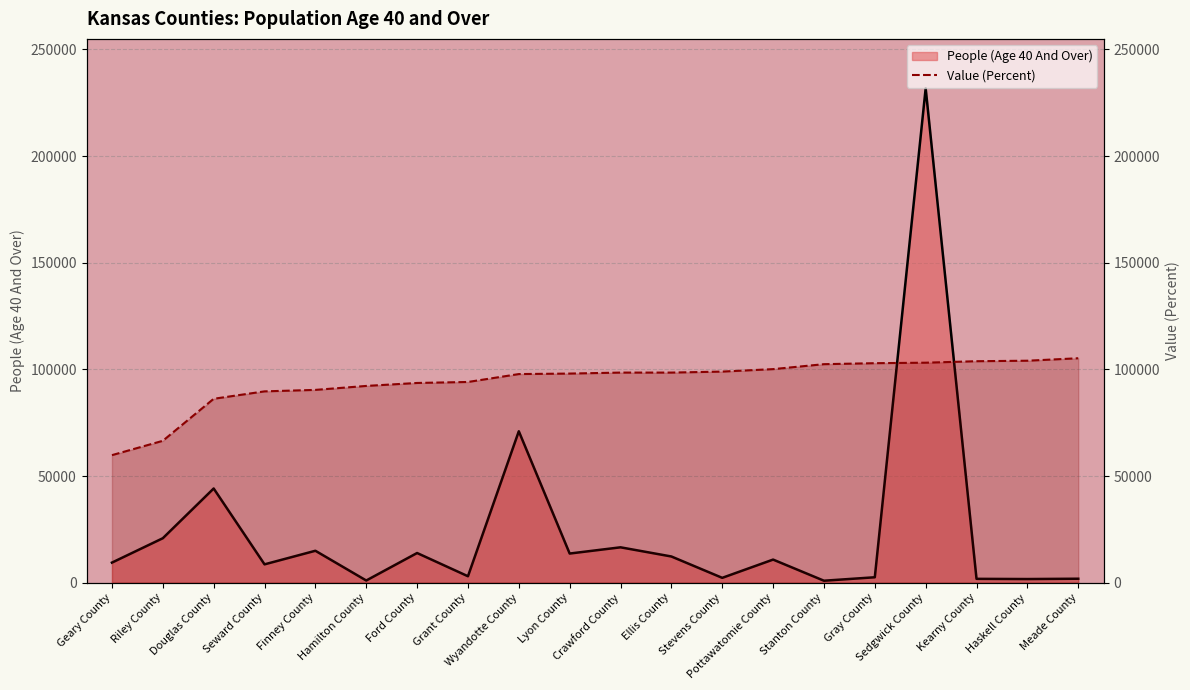

What is the difference between the People (Age 40 And Over) values at Seward County and Hamilton County?

7572.0